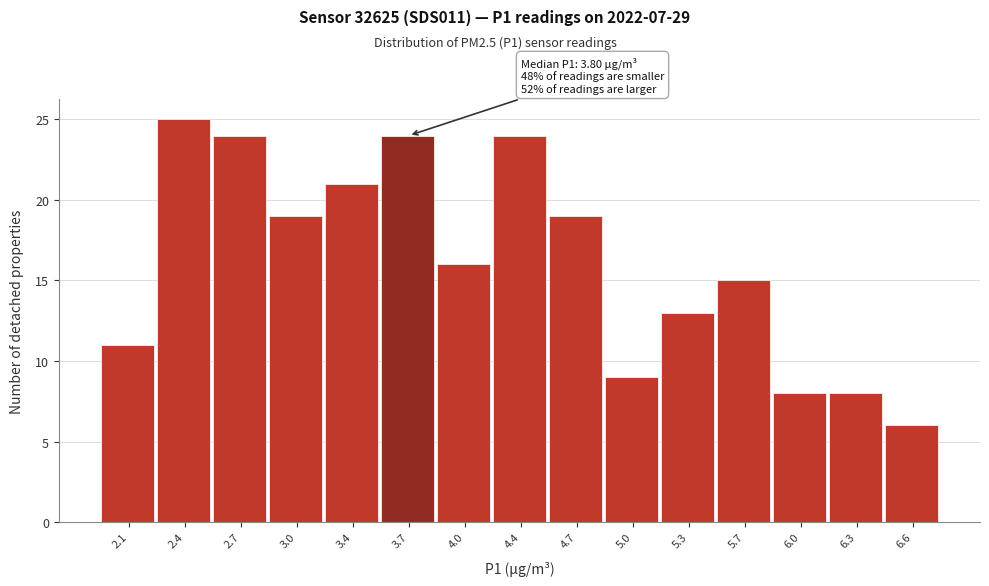

Over which range of the x-axis is the bar tallest?

2.25 to 2.55